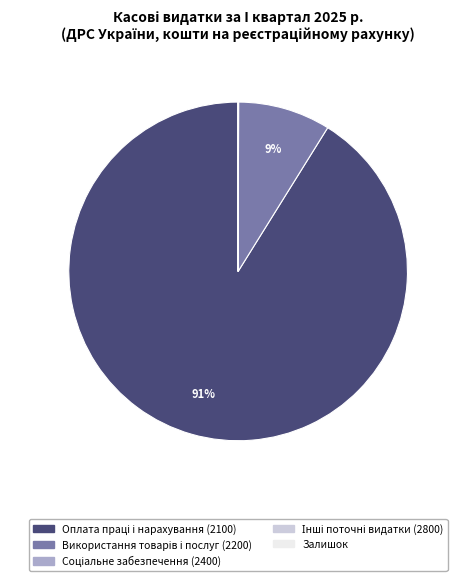

To the nearest percent, what is the average slice percentage?

20%